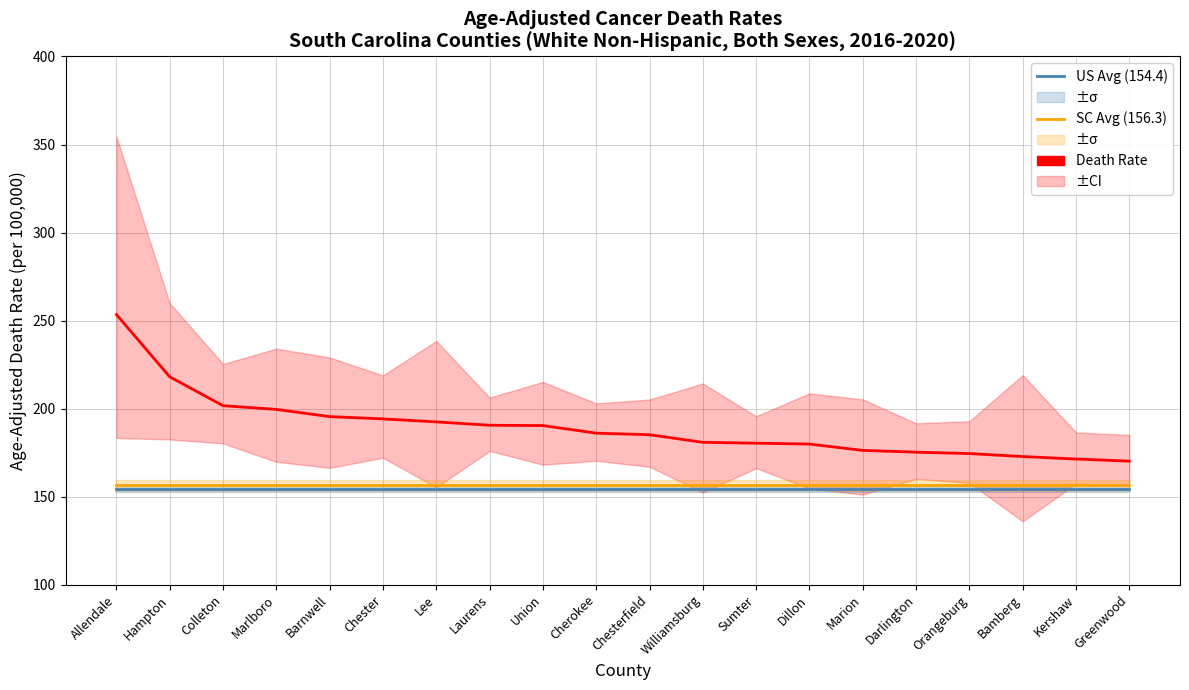

What is the label of the 2nd point from the left?

Hampton